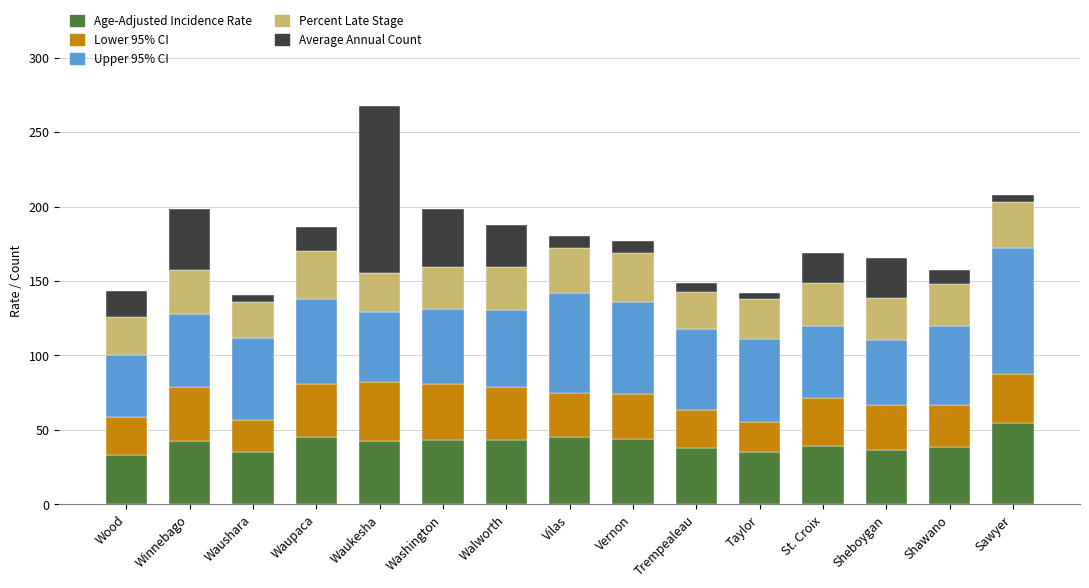

What is the minimum value for Age-Adjusted Incidence Rate?

33.0